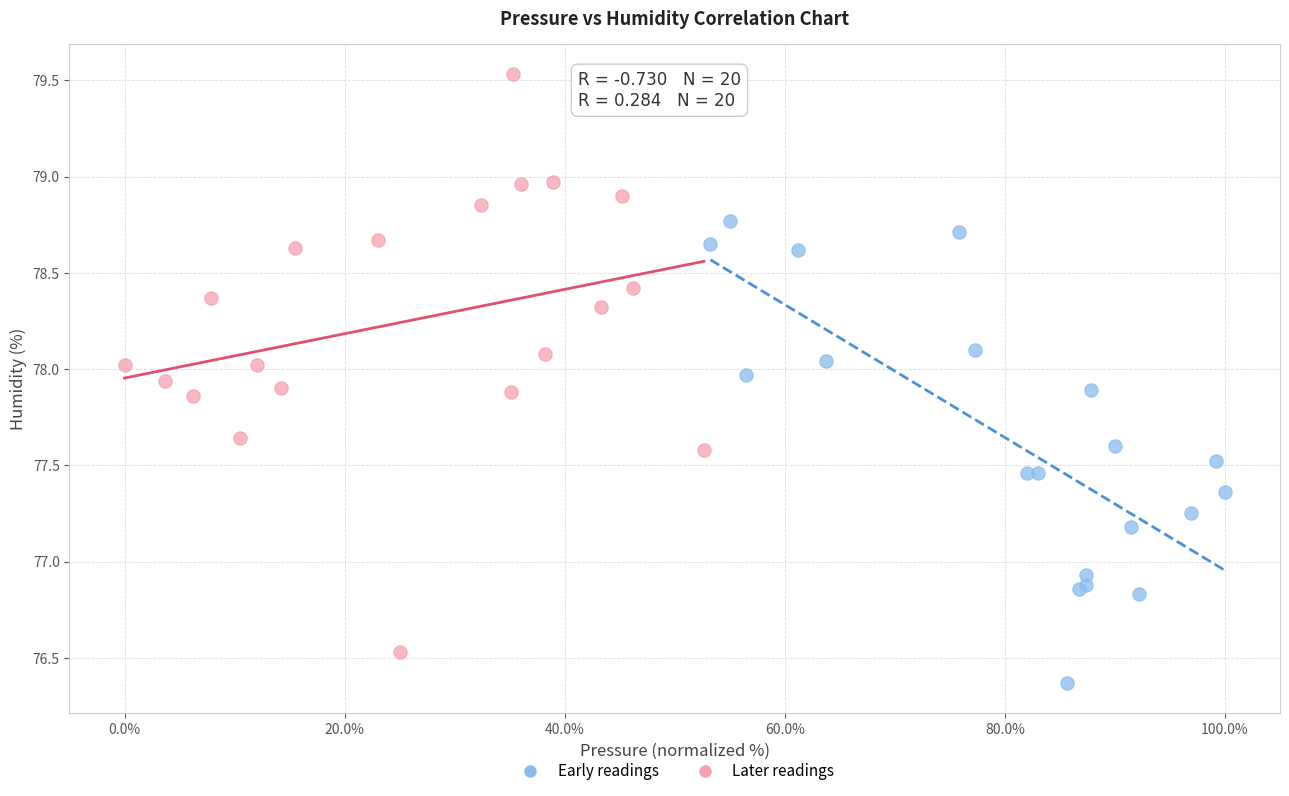

Which series has the largest Y range (max minus min)?

Later readings